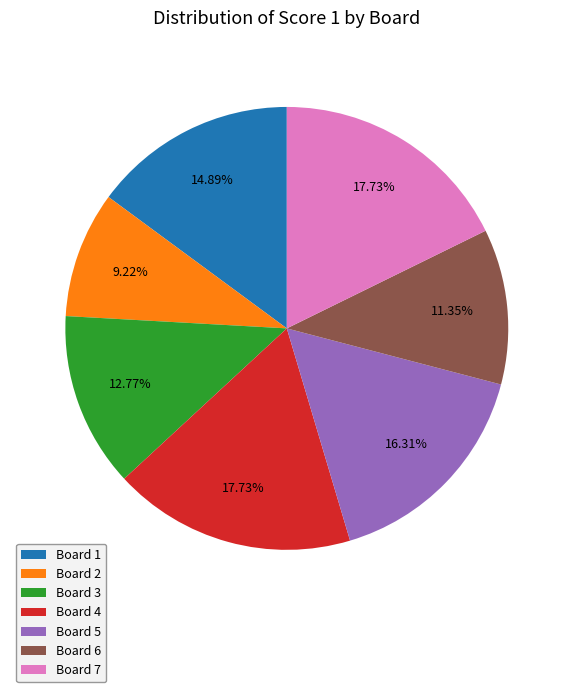

Is the sum of Board 1 and Board 3 greater than half?

No